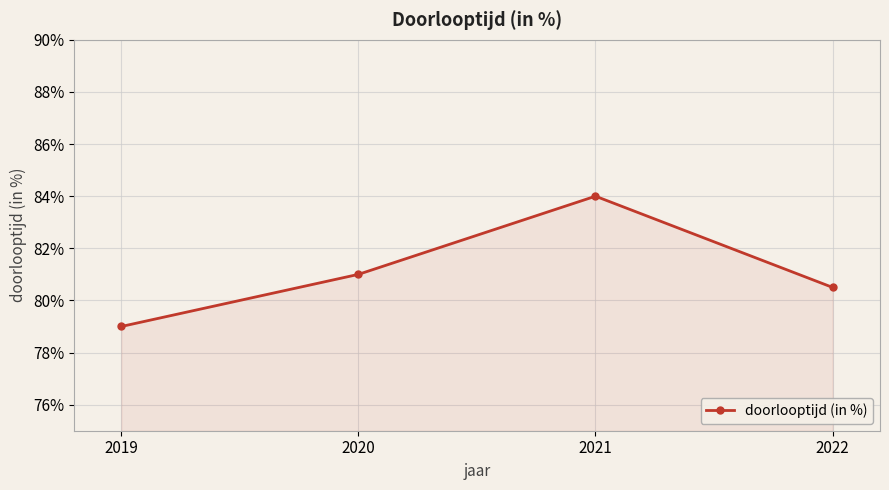

What is the sum of the values at 2019 and 2021?

163.0